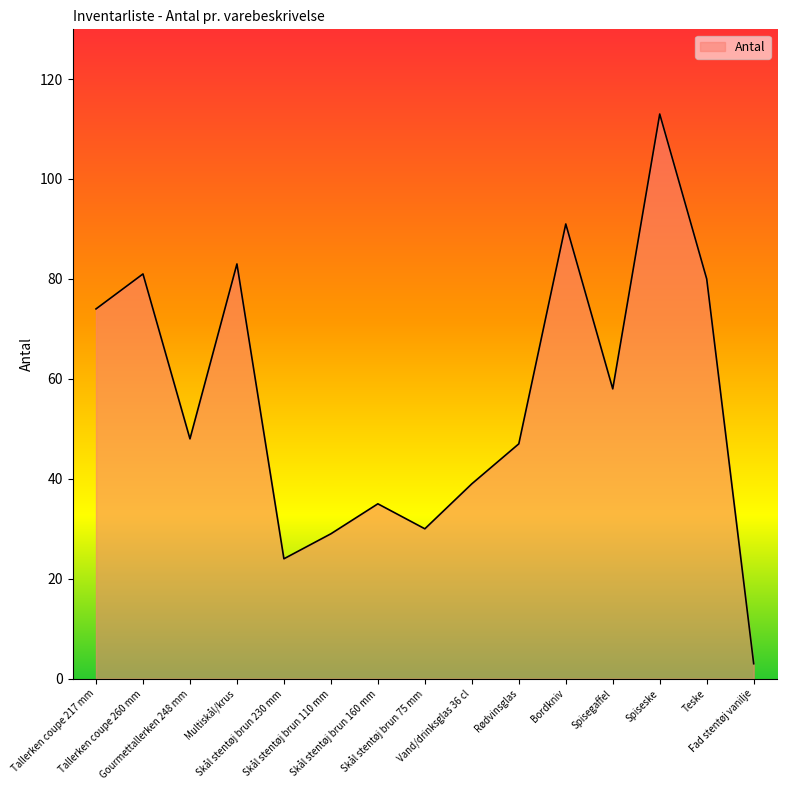

What is the greatest value displayed?

113